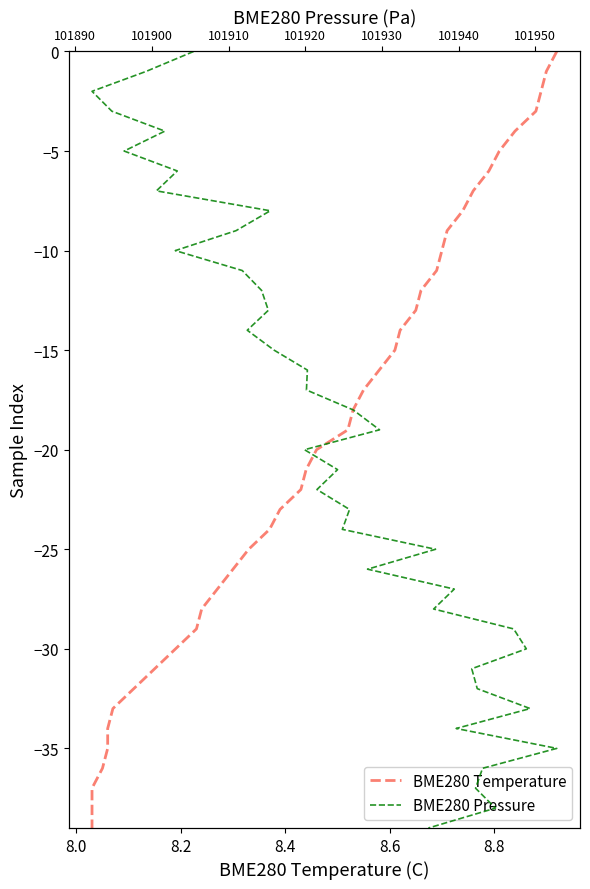

True or false: BME280 Pressure and BME280 Temperature intersect in this chart.

False